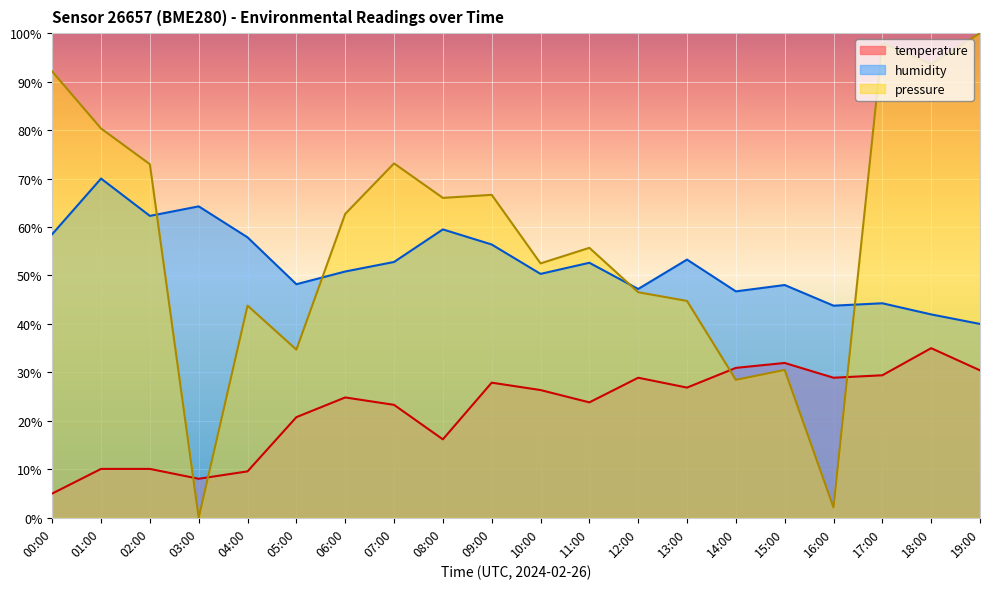

Where is humidity nearest to the value 55?

09:00